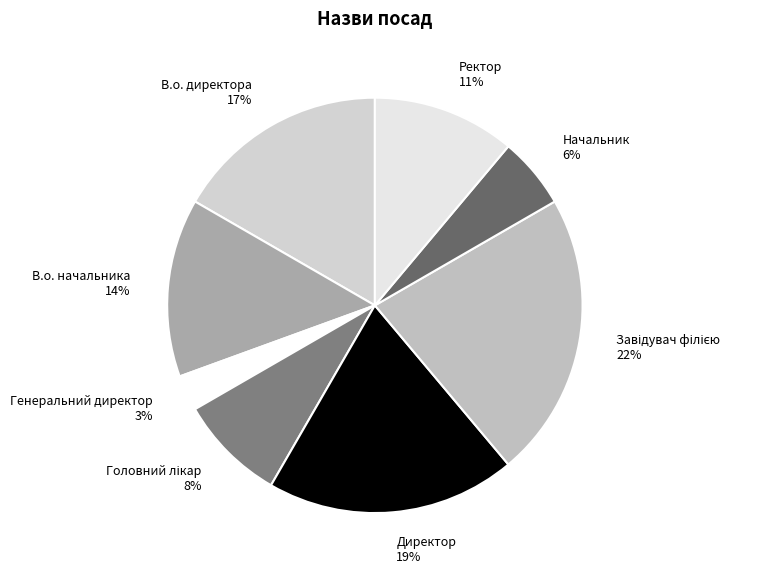

What percentage is the Генеральний директор slice, to the nearest percent?

3%